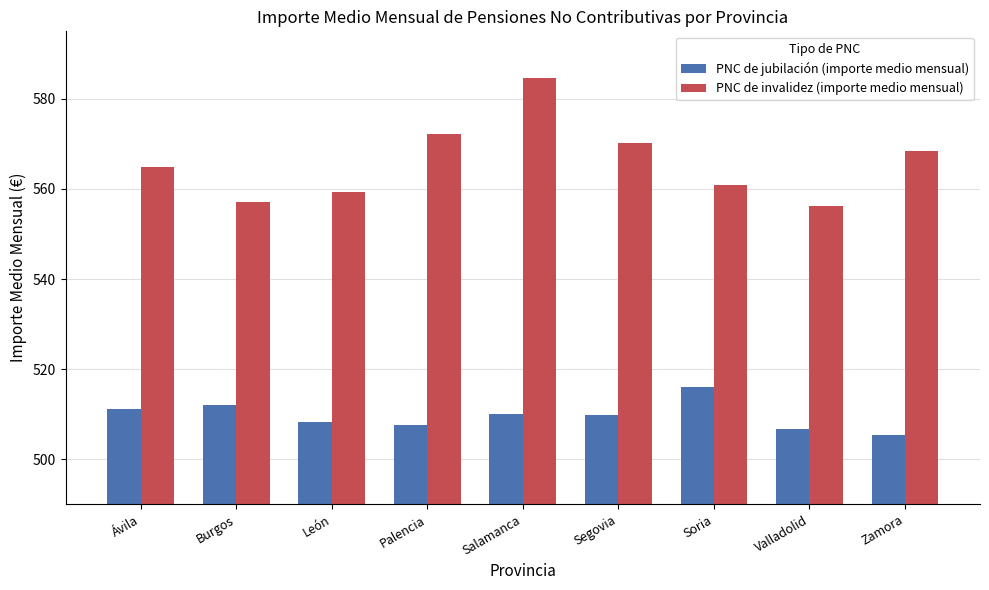

What is the total value across all series at Burgos?

1069.3